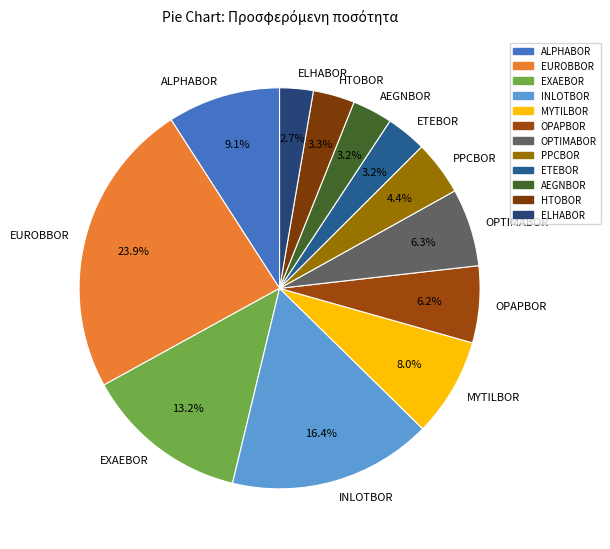

What is the smallest slice in the pie chart?

ELHABOR